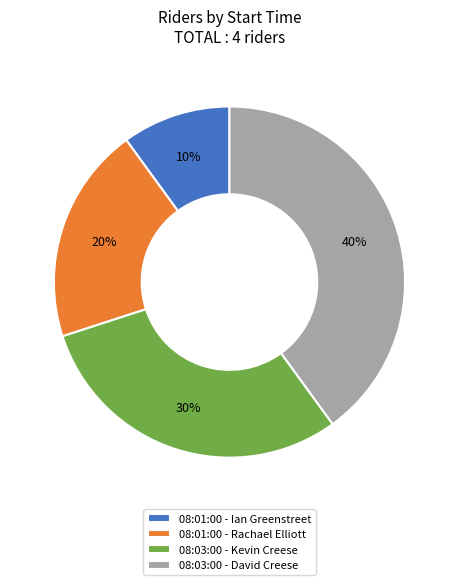

Count the number of slices in the pie.

4